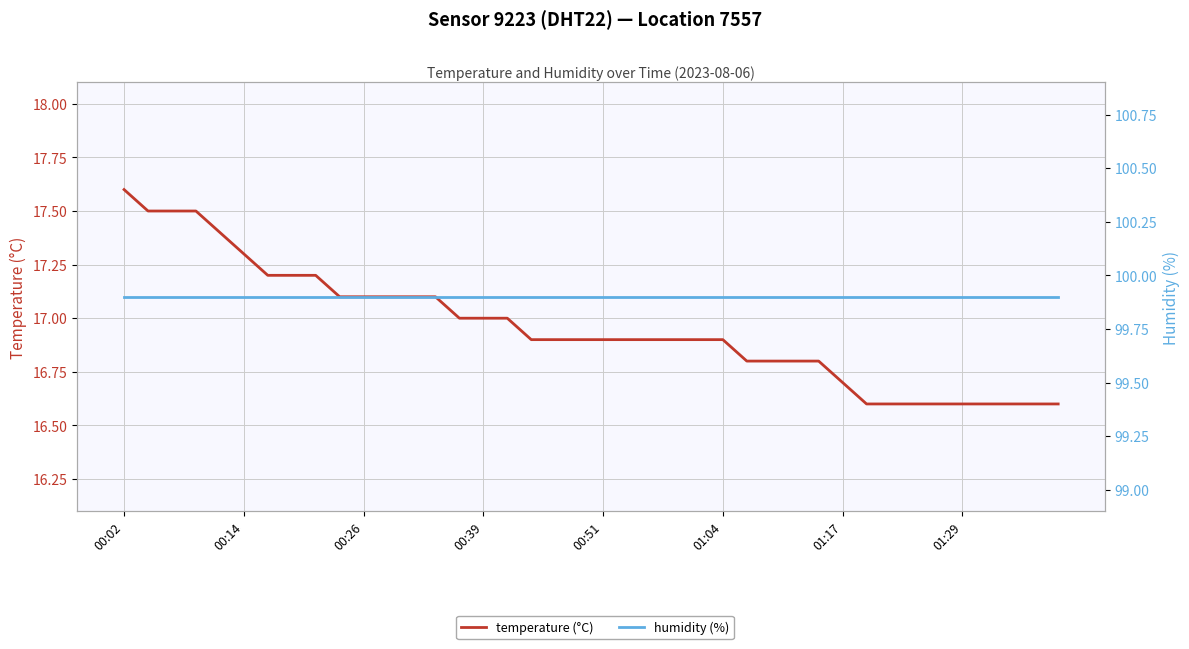

Which label corresponds to the largest value in the chart?

00:02